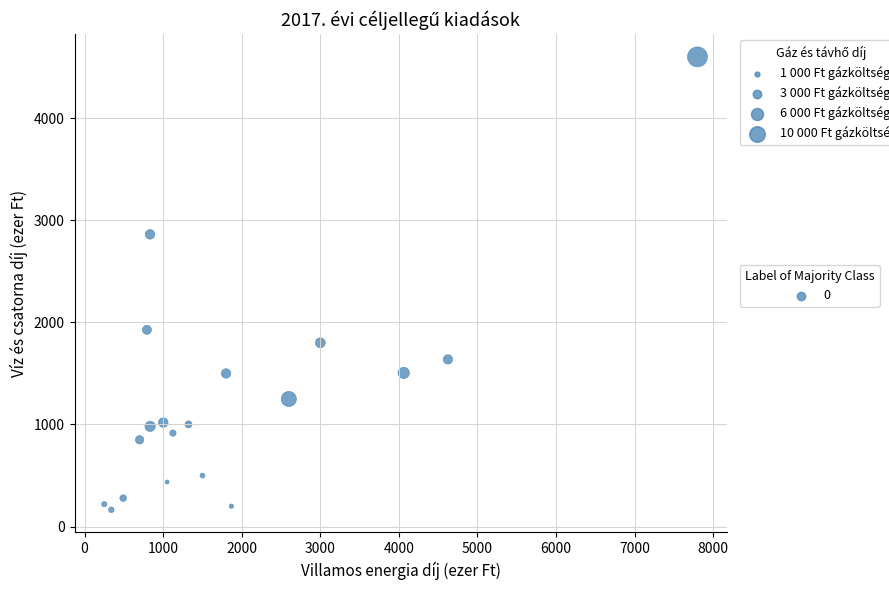

What is the range of Y values (max minus min)?

4435